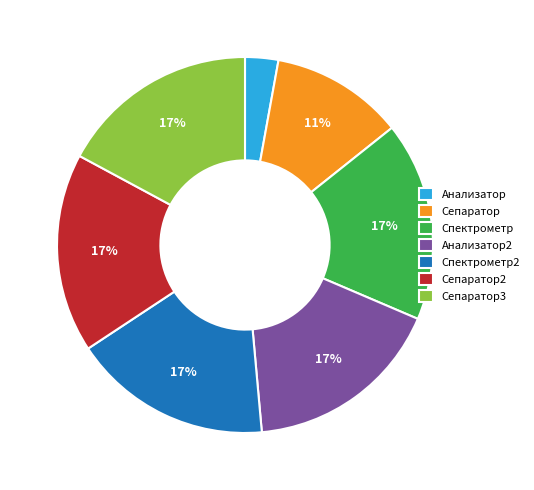

Between Сепаратор and Сепаратор2, which is larger?

Сепаратор2